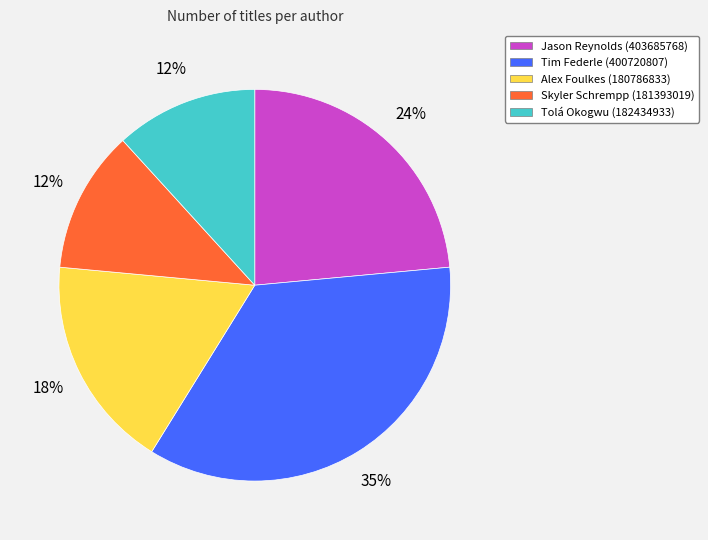

Is there a majority slice in this chart?

No